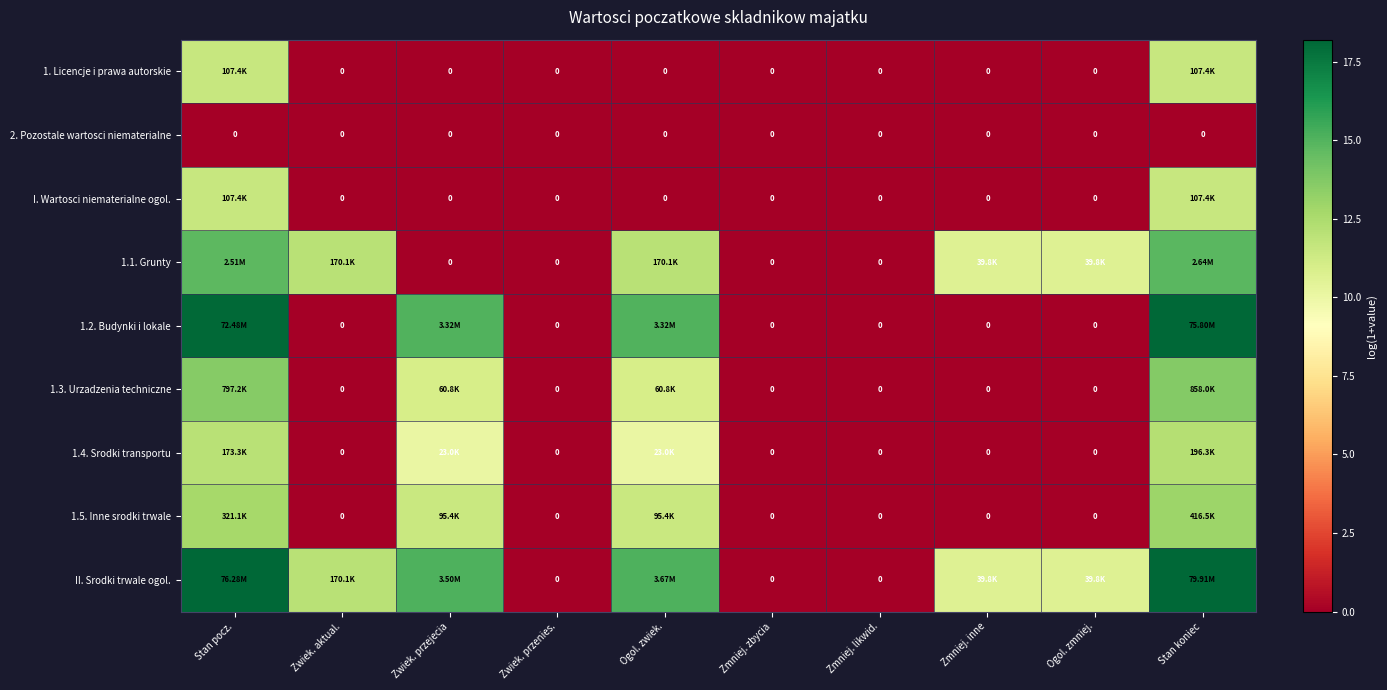

The value of 1.2. Budynki i lokale at Zmniej. zbycia is 6.7. True or false?

False